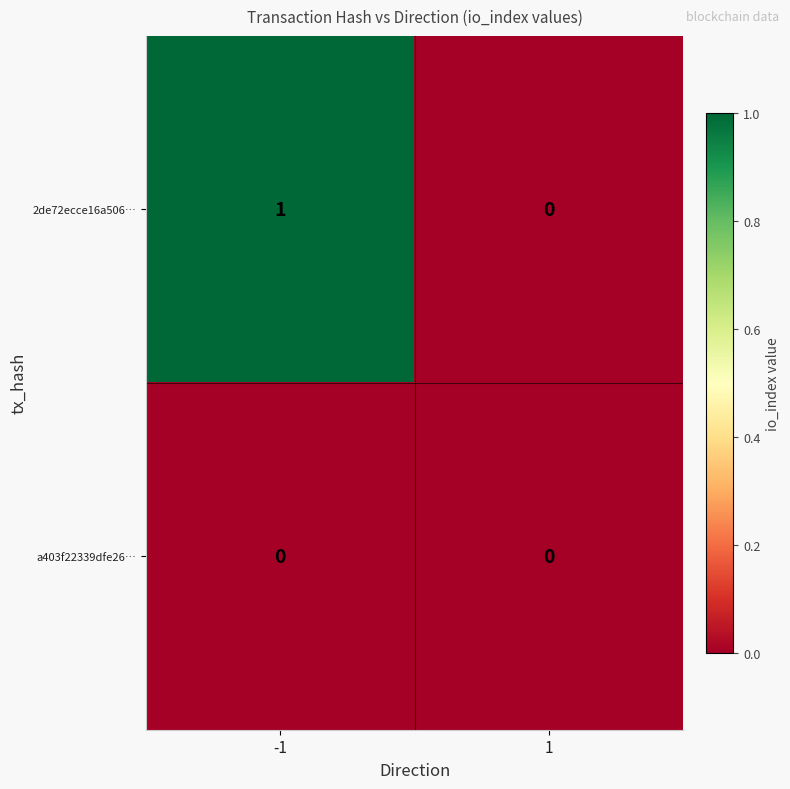

The value of 2de72ecce16a506… at -1 is 1. True or false?

True